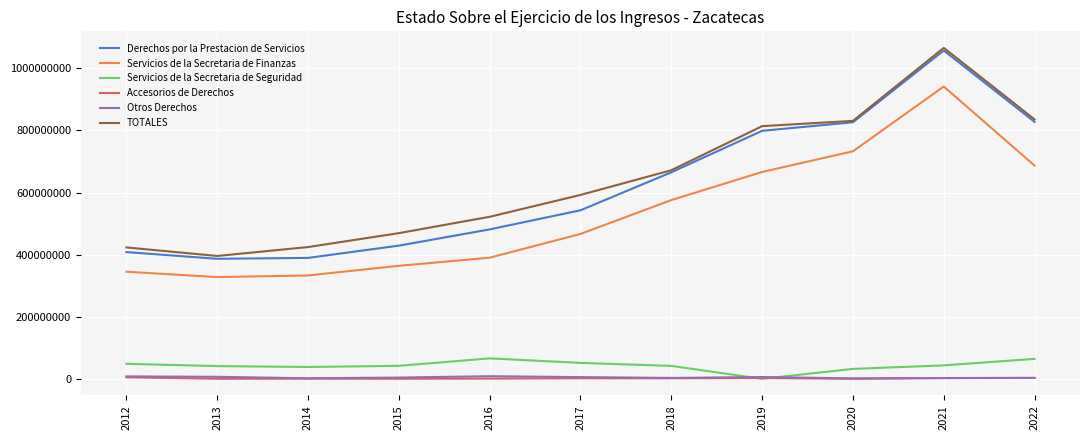

Is this an area chart (filled region under the line)?

No